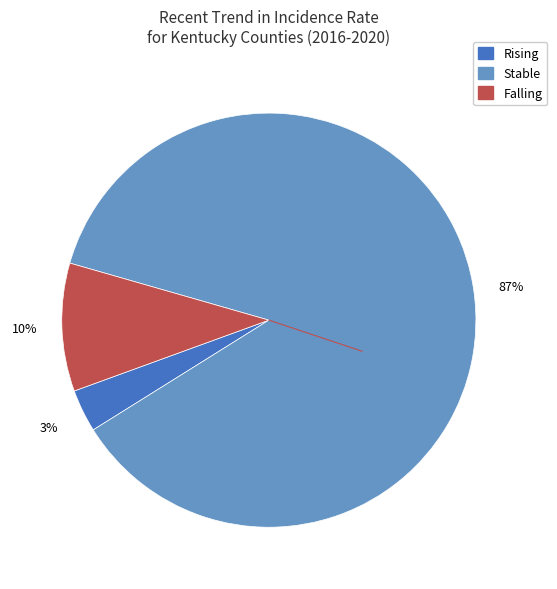

Is there a majority slice in this chart?

Yes